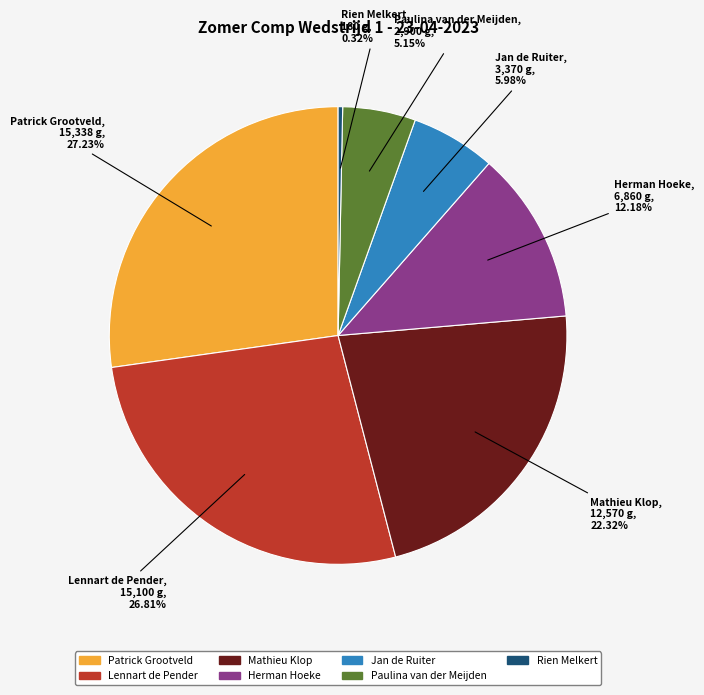

To the nearest percent, what is the average slice percentage?

14%